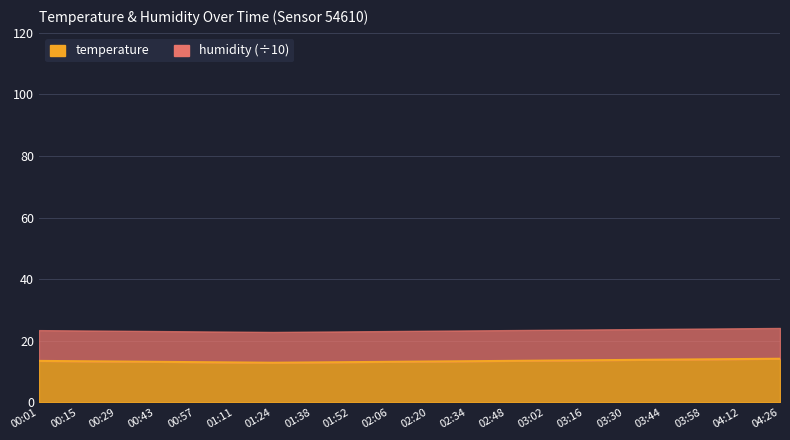

What is the change in value from 00:43 to 03:58?

+0.8